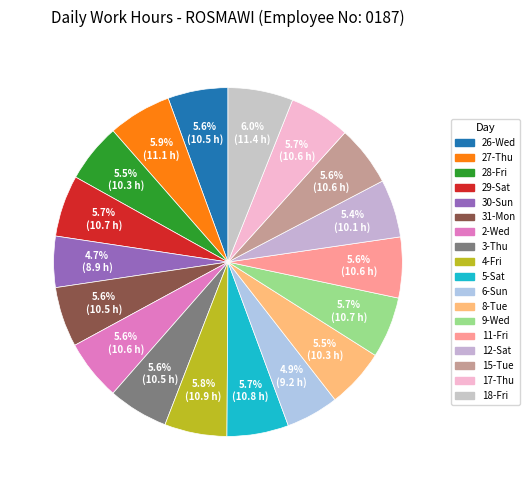

Is there a majority slice in this chart?

No